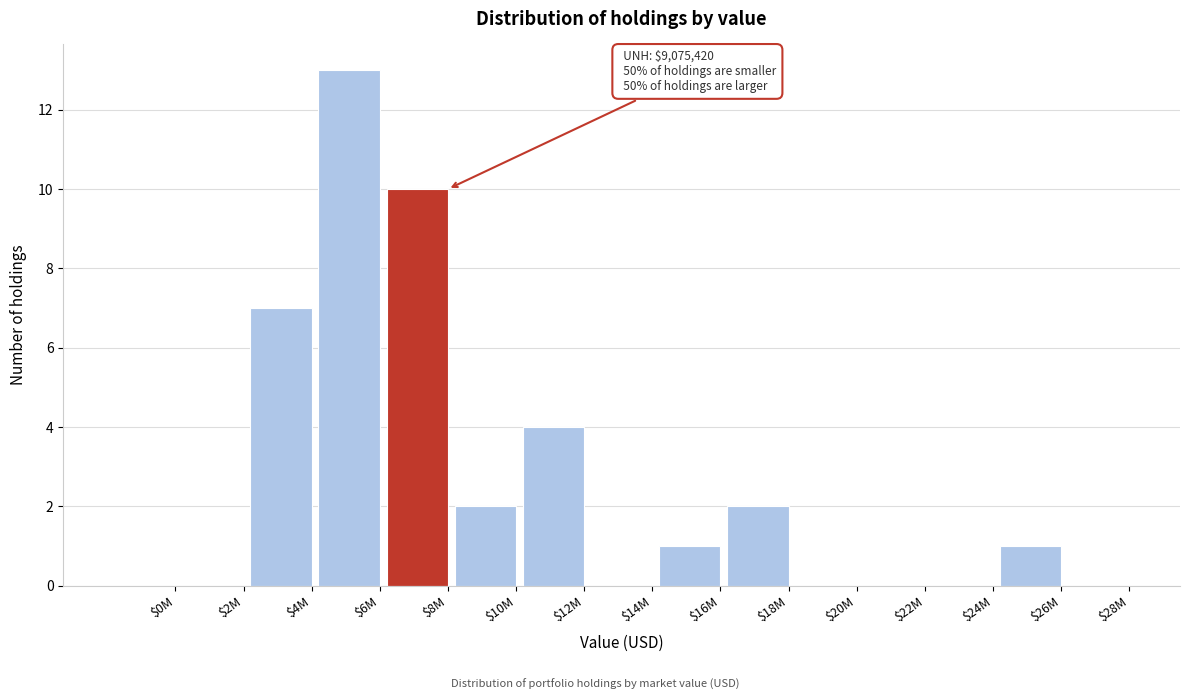

Read the value at $8M, to the nearest 5.

10